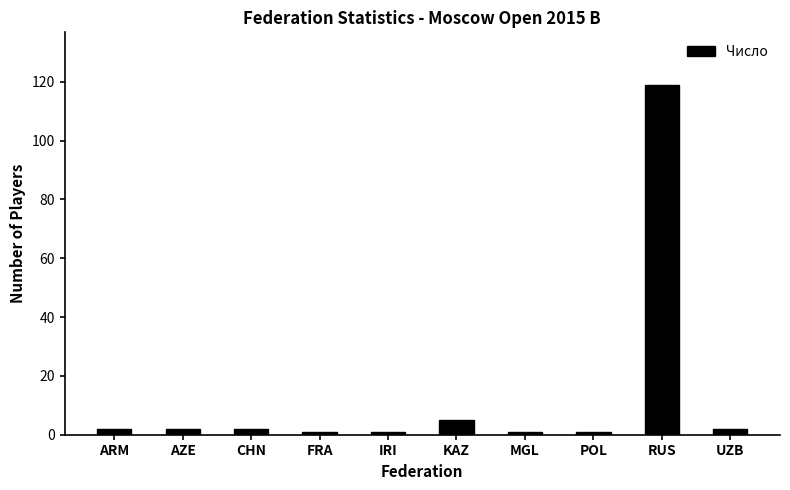

At which category does the chart reach its peak across all series?

RUS